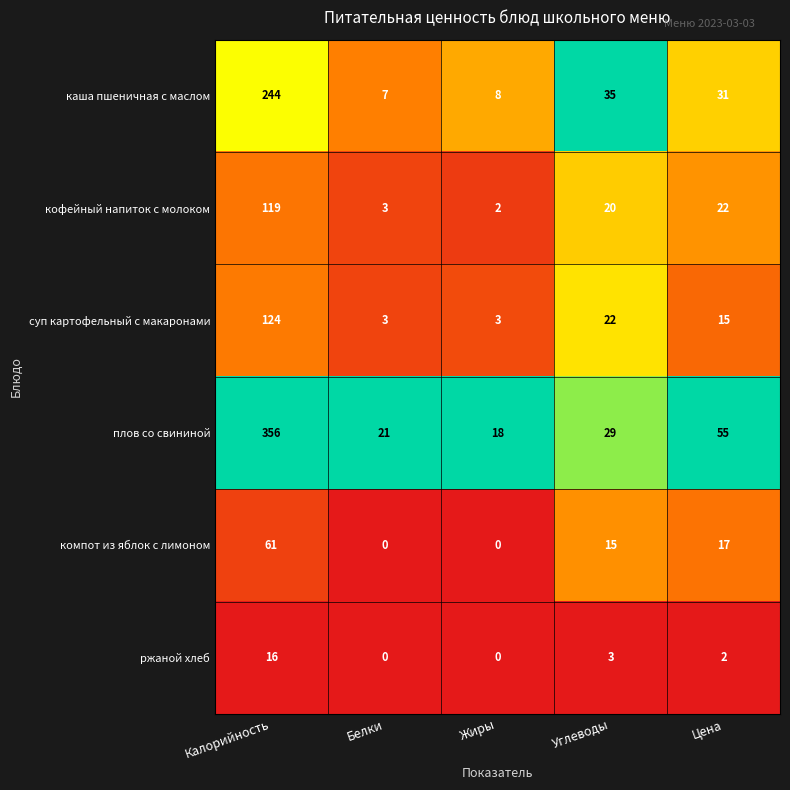

True or false: ржаной хлеб has a value of 10 at Жиры.

False